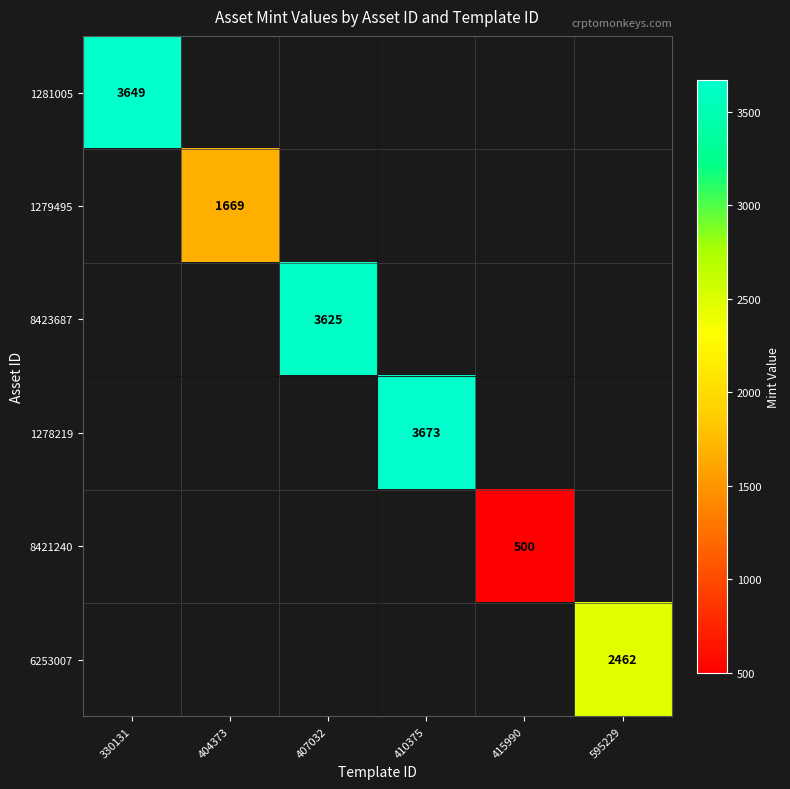

The 6253007 series shows 3908 at 595229. True or false?

False